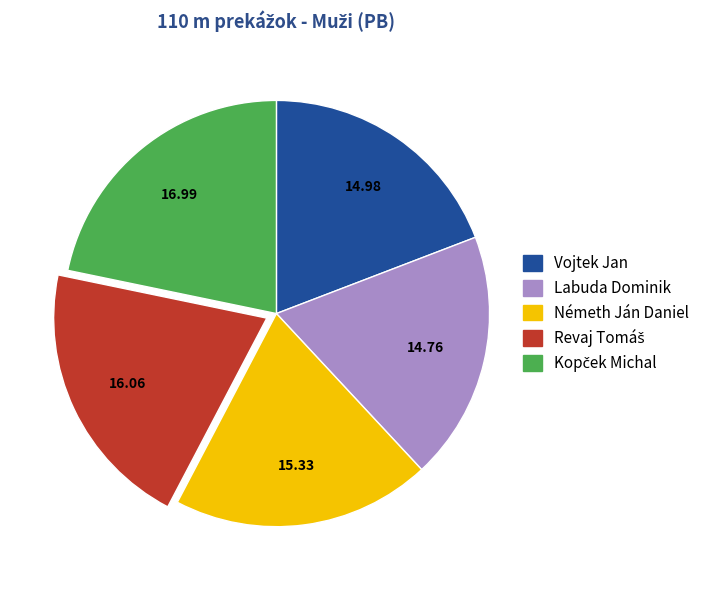

Which has a higher value, Németh Ján Daniel or Labuda Dominik?

Németh Ján Daniel